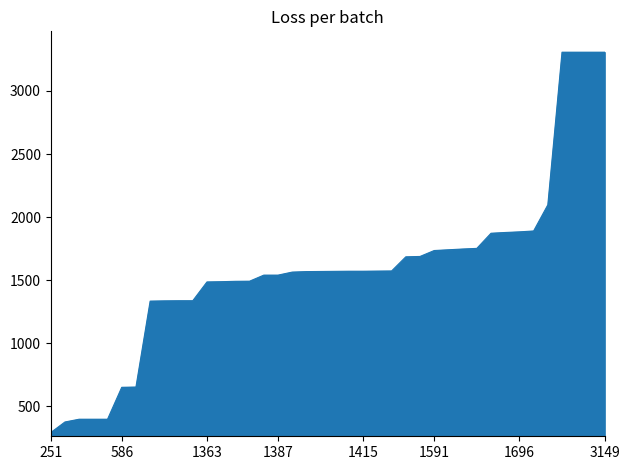

What is the difference between the maximum and minimum values?

3015